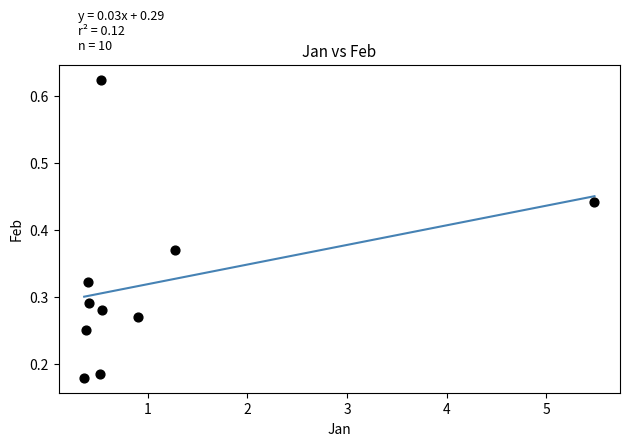

What is the average X value?

1.1